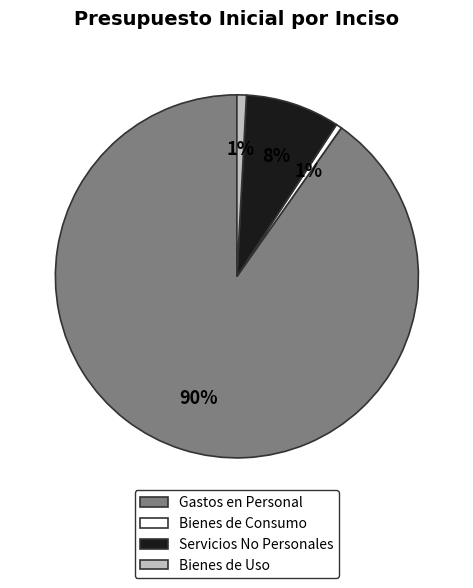

Is there any slice that represents more than half of the pie?

Yes